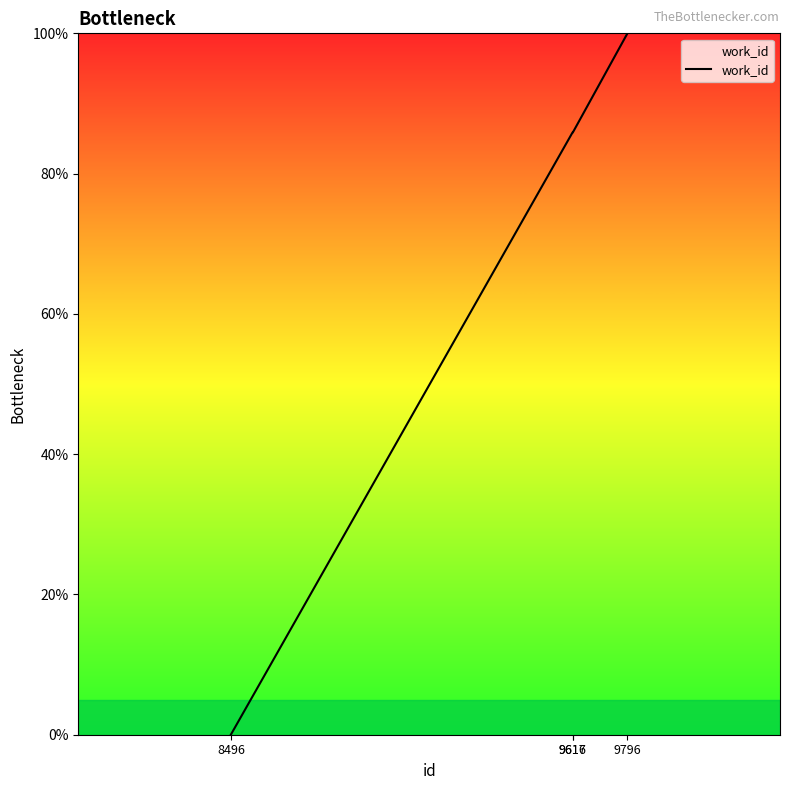

Which label corresponds to the largest value in the chart?

9796